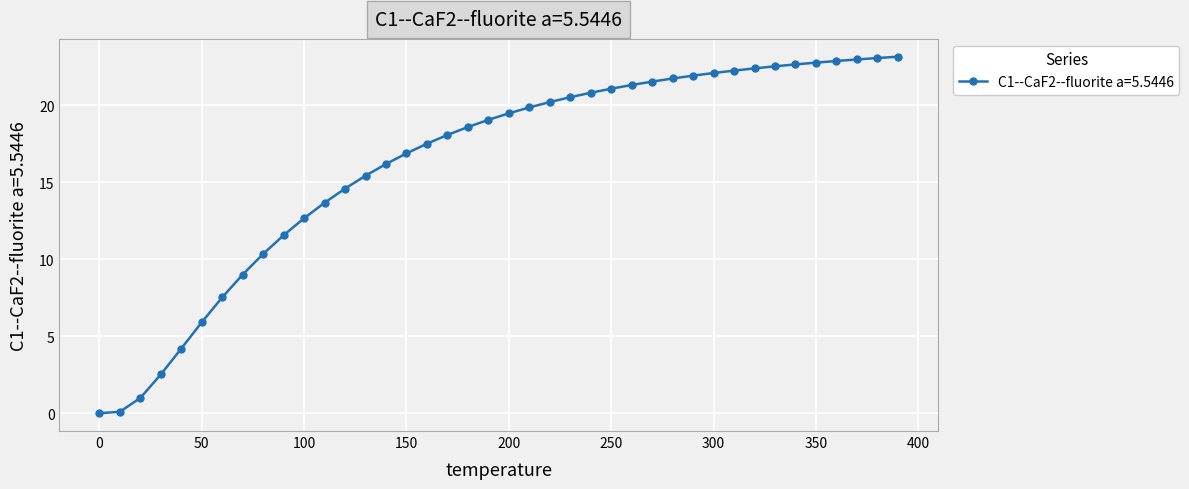

What is the value of the 39th point from the left?

23.1